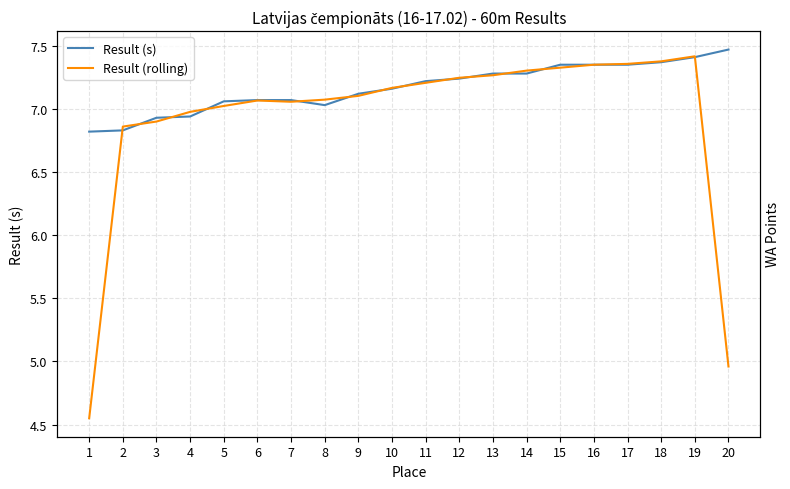

What are all the series names shown in the legend?

Result (s), Result (rolling)